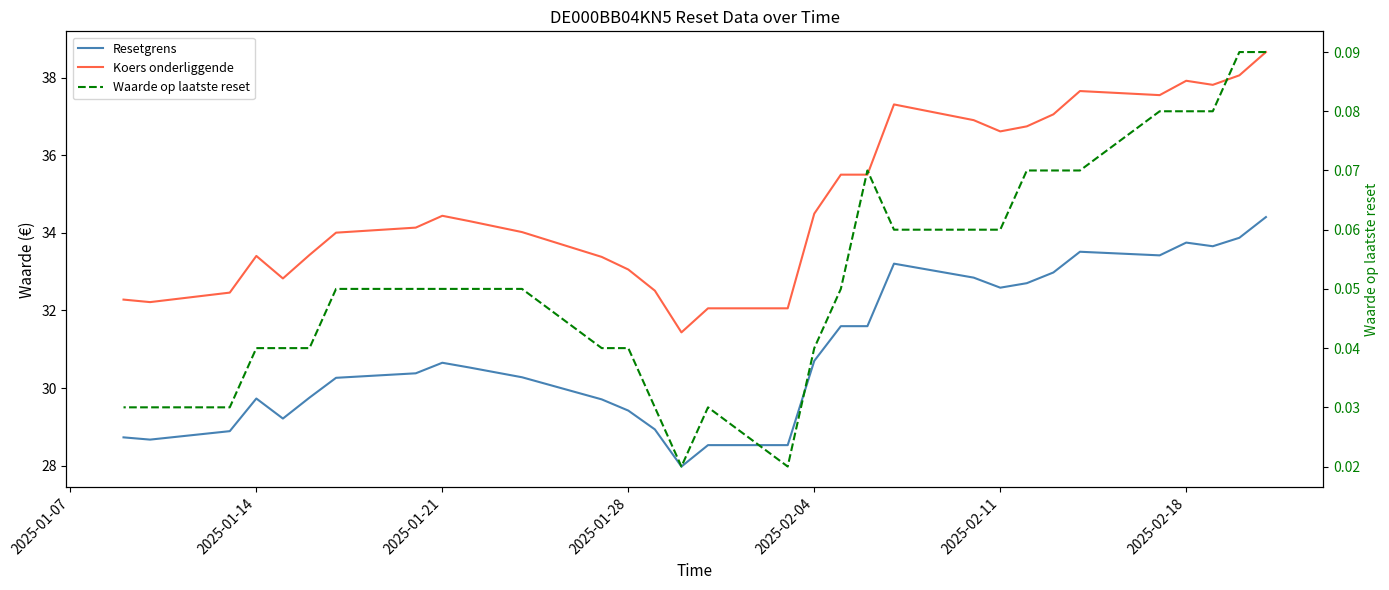

What is the sum of all Waarde op laatste reset values?

1.7